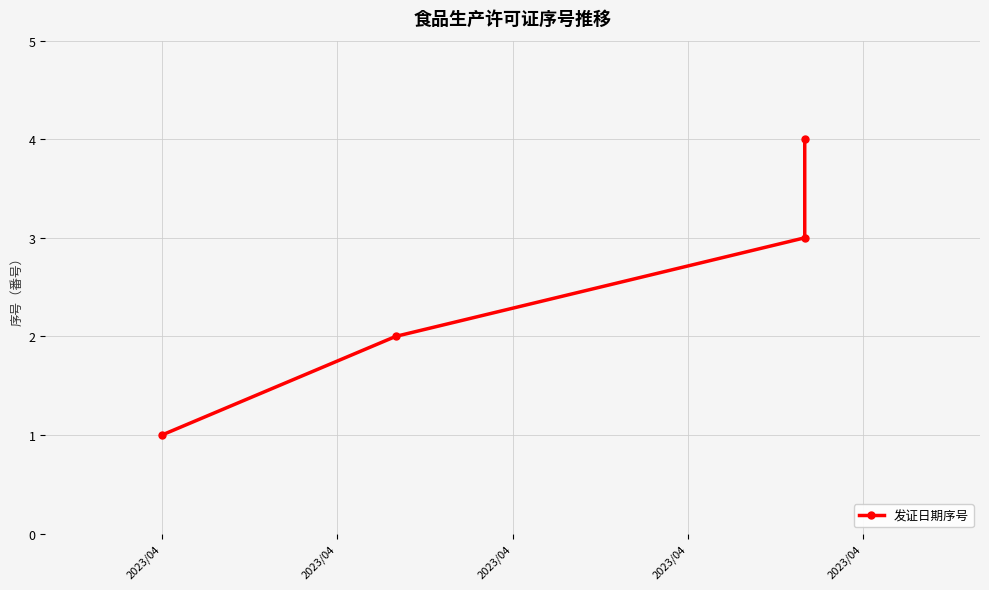

Count the number of data series in this chart.

1